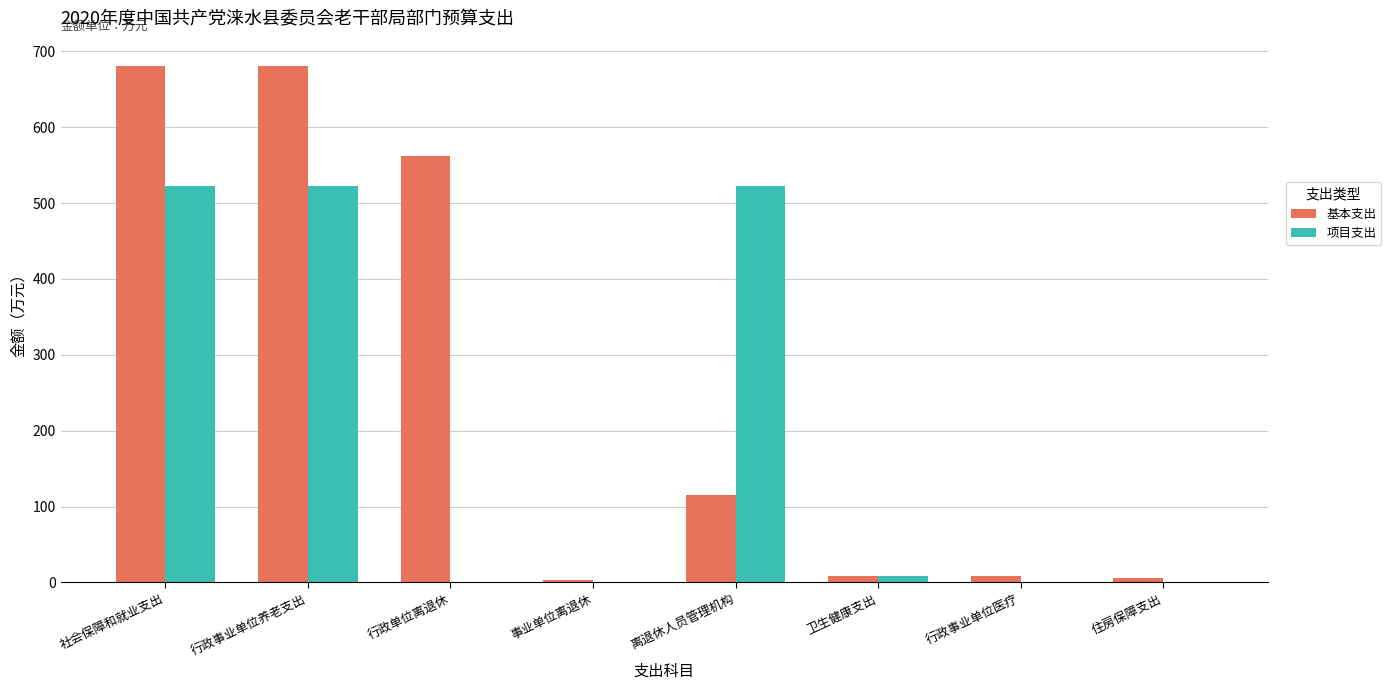

Which series has the largest total across all categories?

基本支出